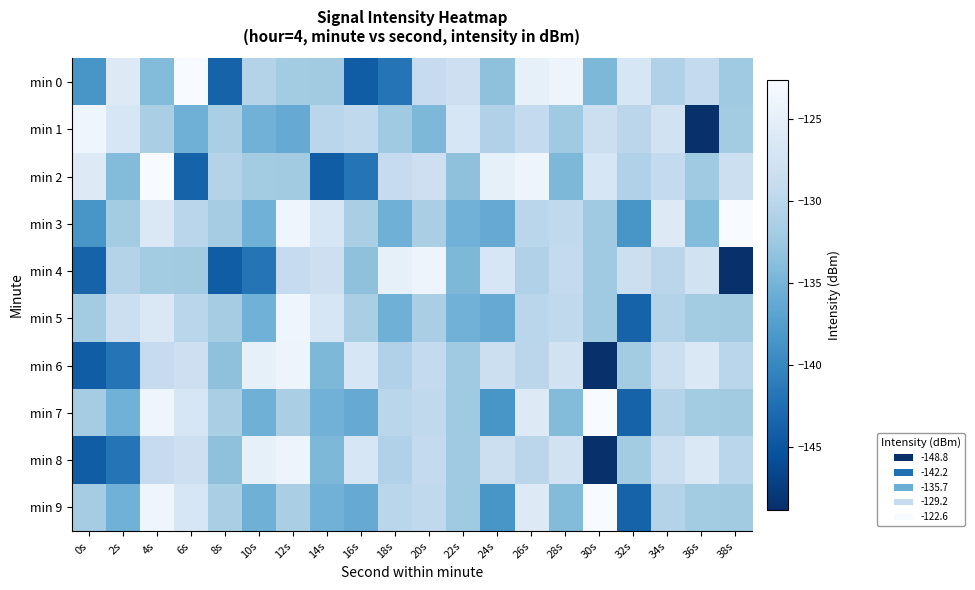

List the series in order of their peak value, highest first.

min 0, min 2, min 3, min 7, min 9, min 1, min 5, min 4, min 6, min 8